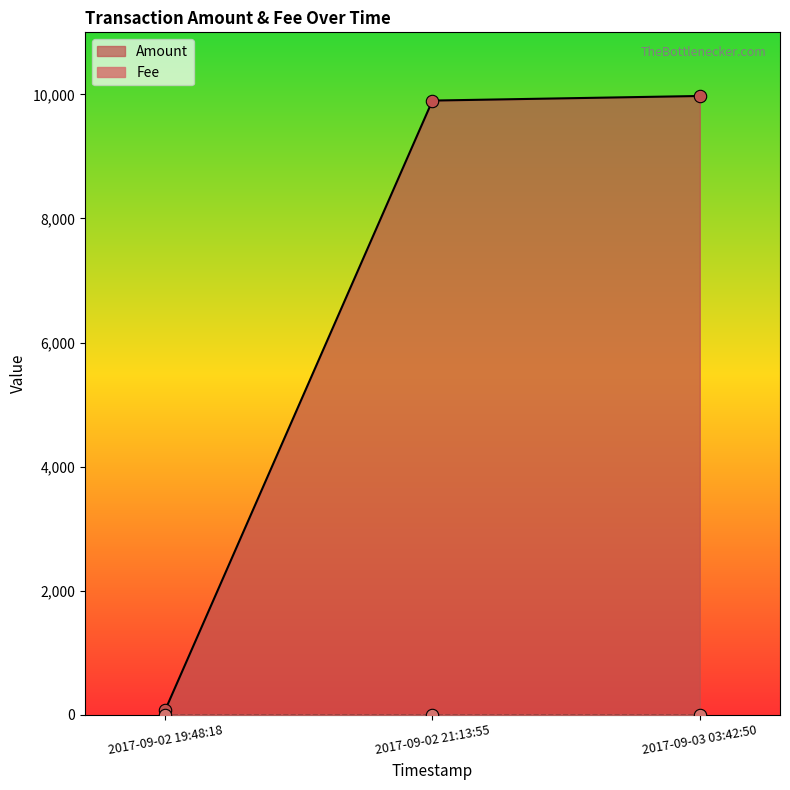

Between 2017-09-02 21:13:55 and 2017-09-02 19:48:18, which is larger?

2017-09-02 21:13:55